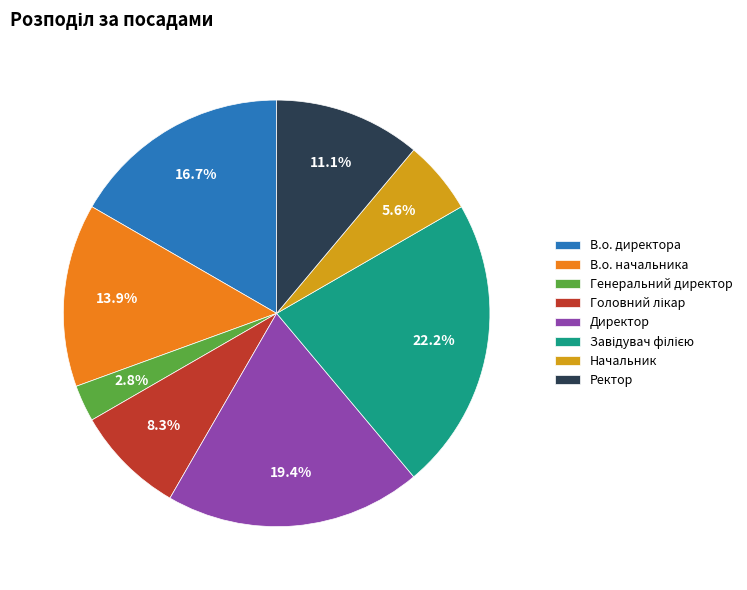

Combined, do В.о. начальника and Генеральний директор account for over 50%?

No